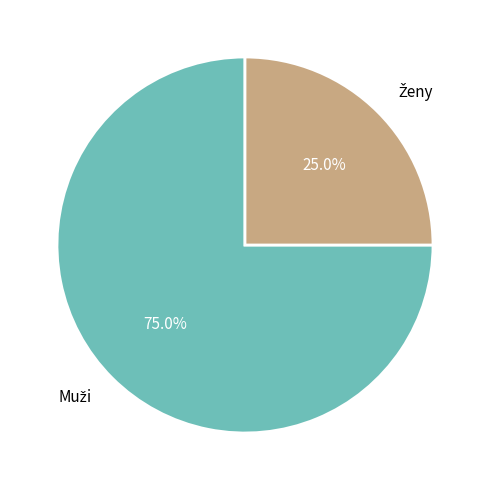

Is there a majority slice in this chart?

Yes